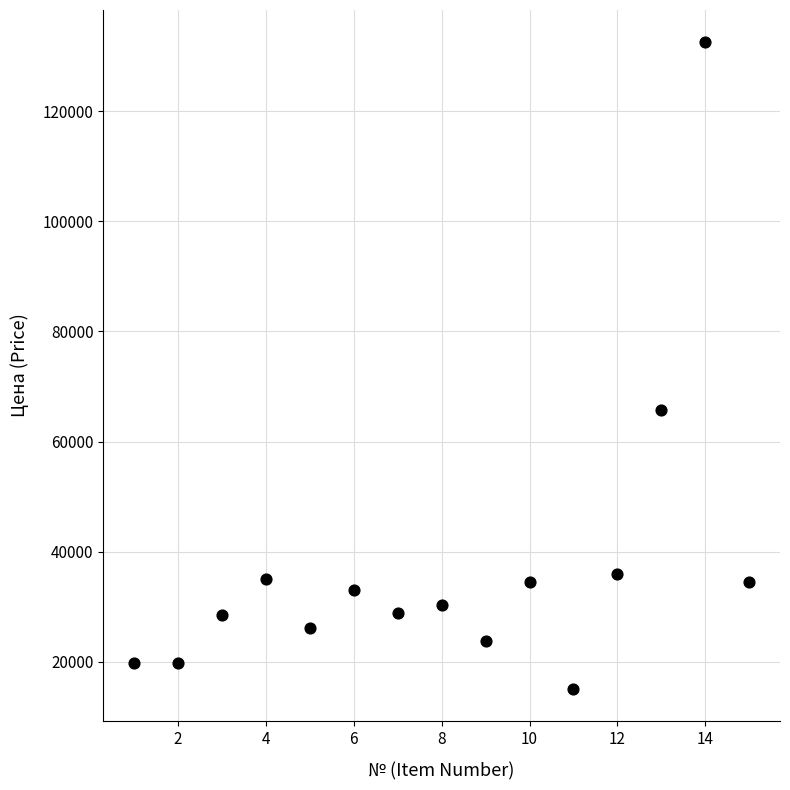

What Y value in the scatter plot is closest to 73800?

65750